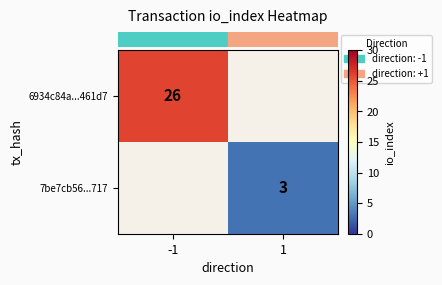

Rank the series by their maximum value, from highest to lowest.

row_0, row_1